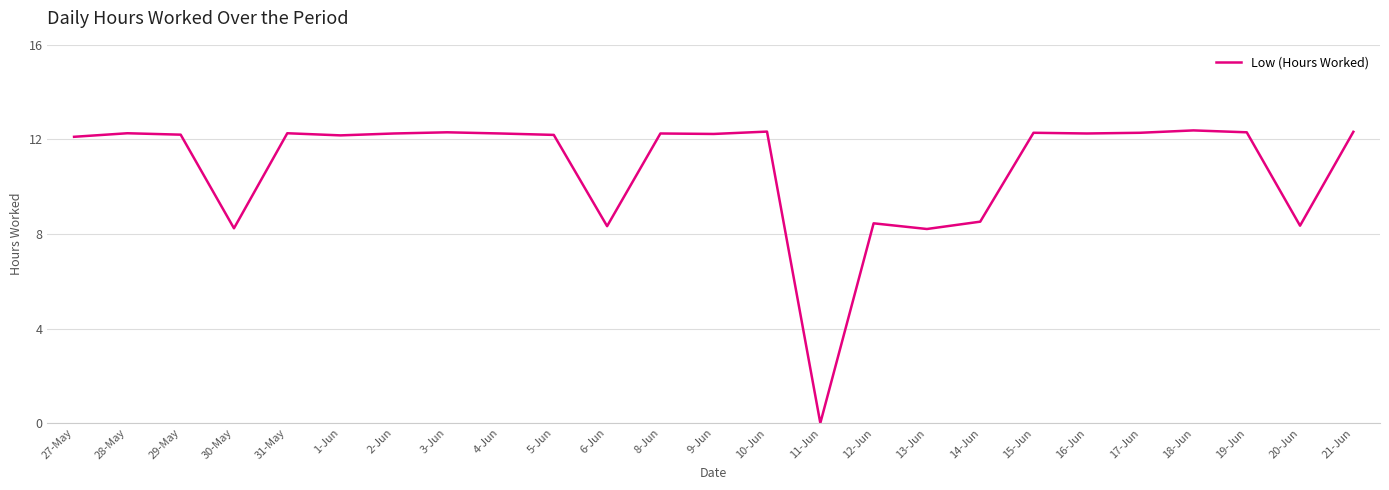

What is the sum of all values?

270.7